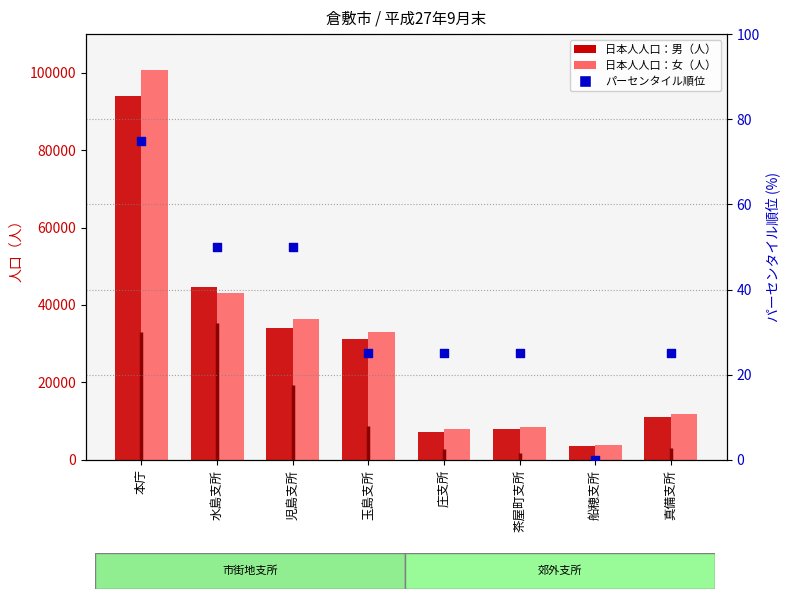

At which category is the sum across all series the highest?

本庁